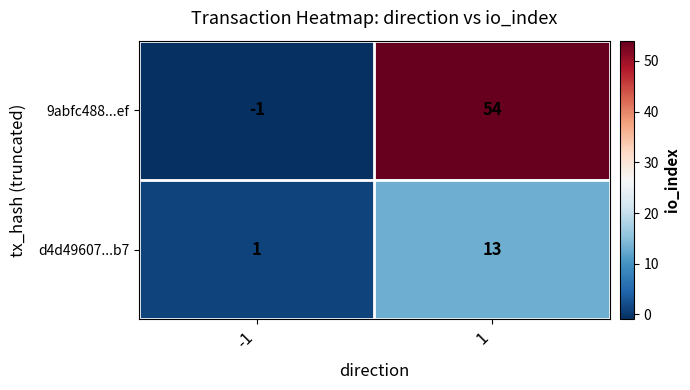

Reading left to right, transcribe all the data shown in this chart.

9abfc488...ef: -1=-1	1=54
d4d49607...b7: -1=1	1=13